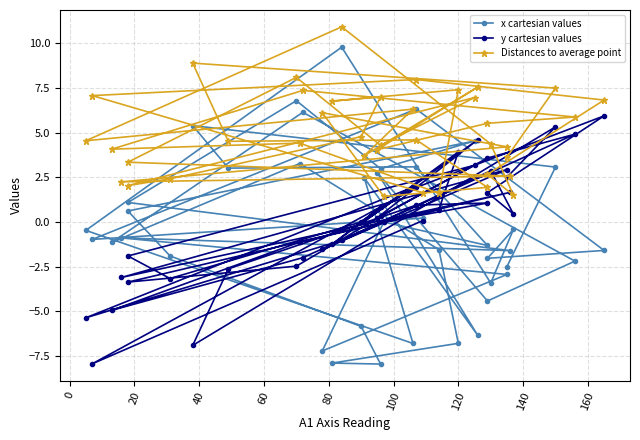

How many values in the x cartesian values series exceed 0?

16